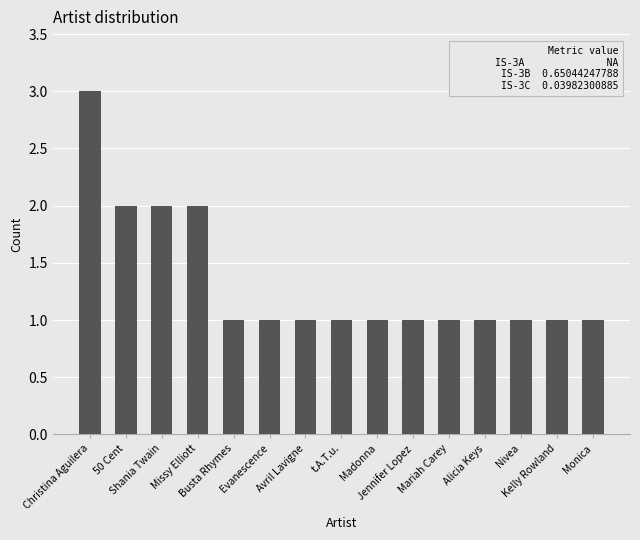

What is the sum of all values?

20